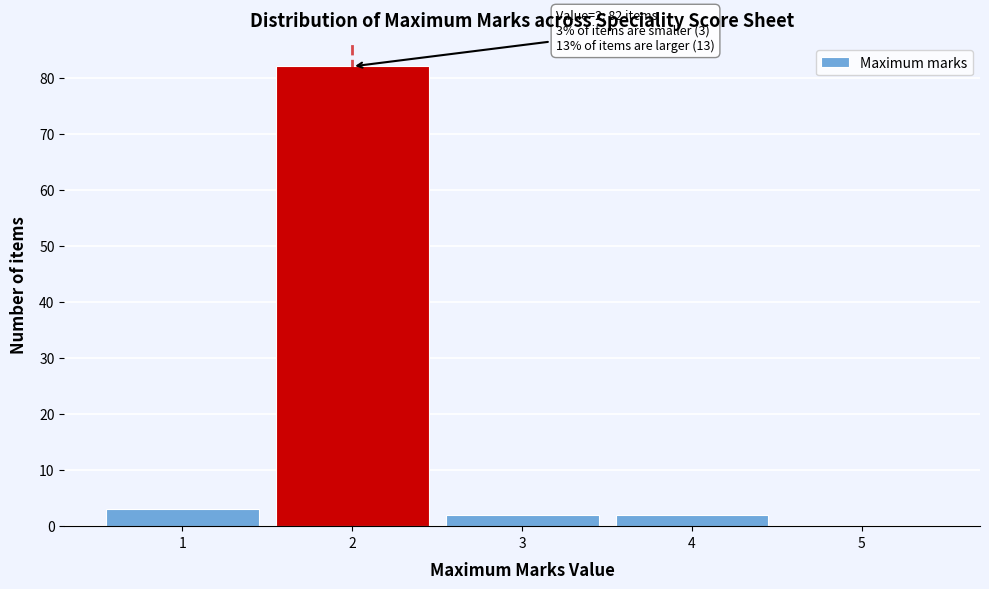

Which range on the x-axis has the tallest bar?

1.5 to 2.5